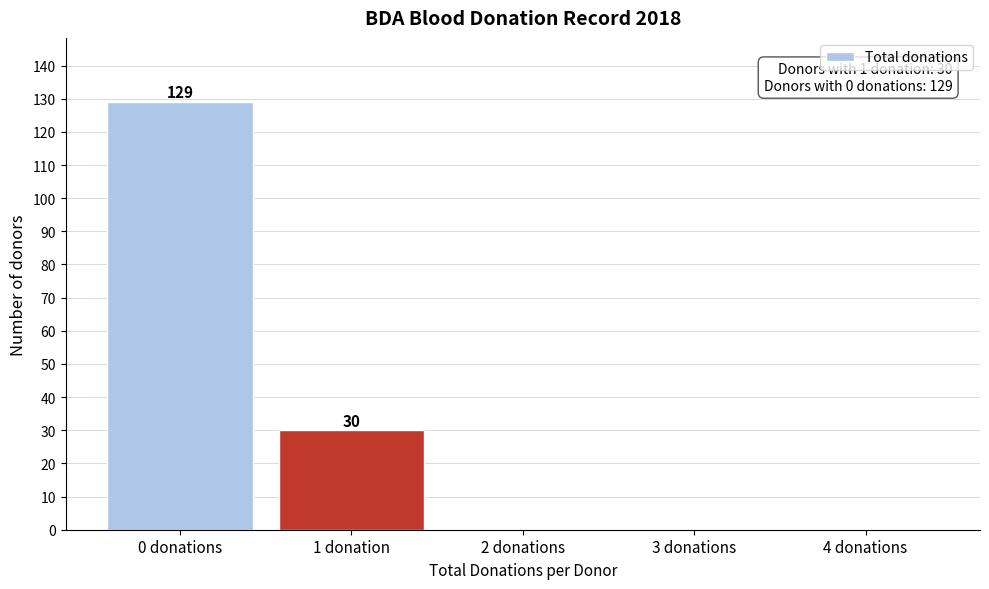

Reading left to right, transcribe all the data shown in this chart.

0 donations=129	1 donation=30	2 donations=0	3 donations=0	4 donations=0